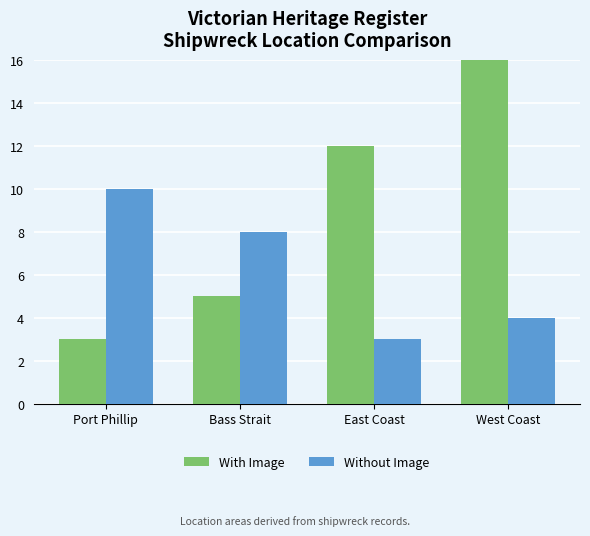

Rank the series by their maximum value, from highest to lowest.

With Image, Without Image